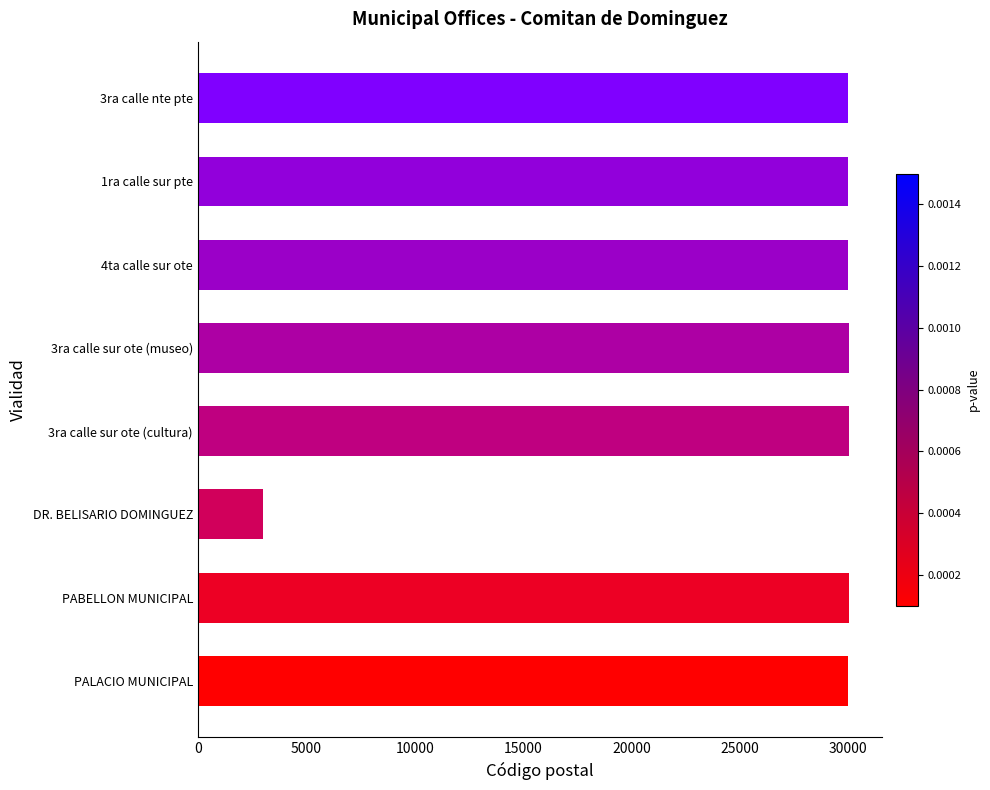

What is the ratio of the value at 3ra calle sur ote (museo) to the value at PABELLON MUNICIPAL?

1.0